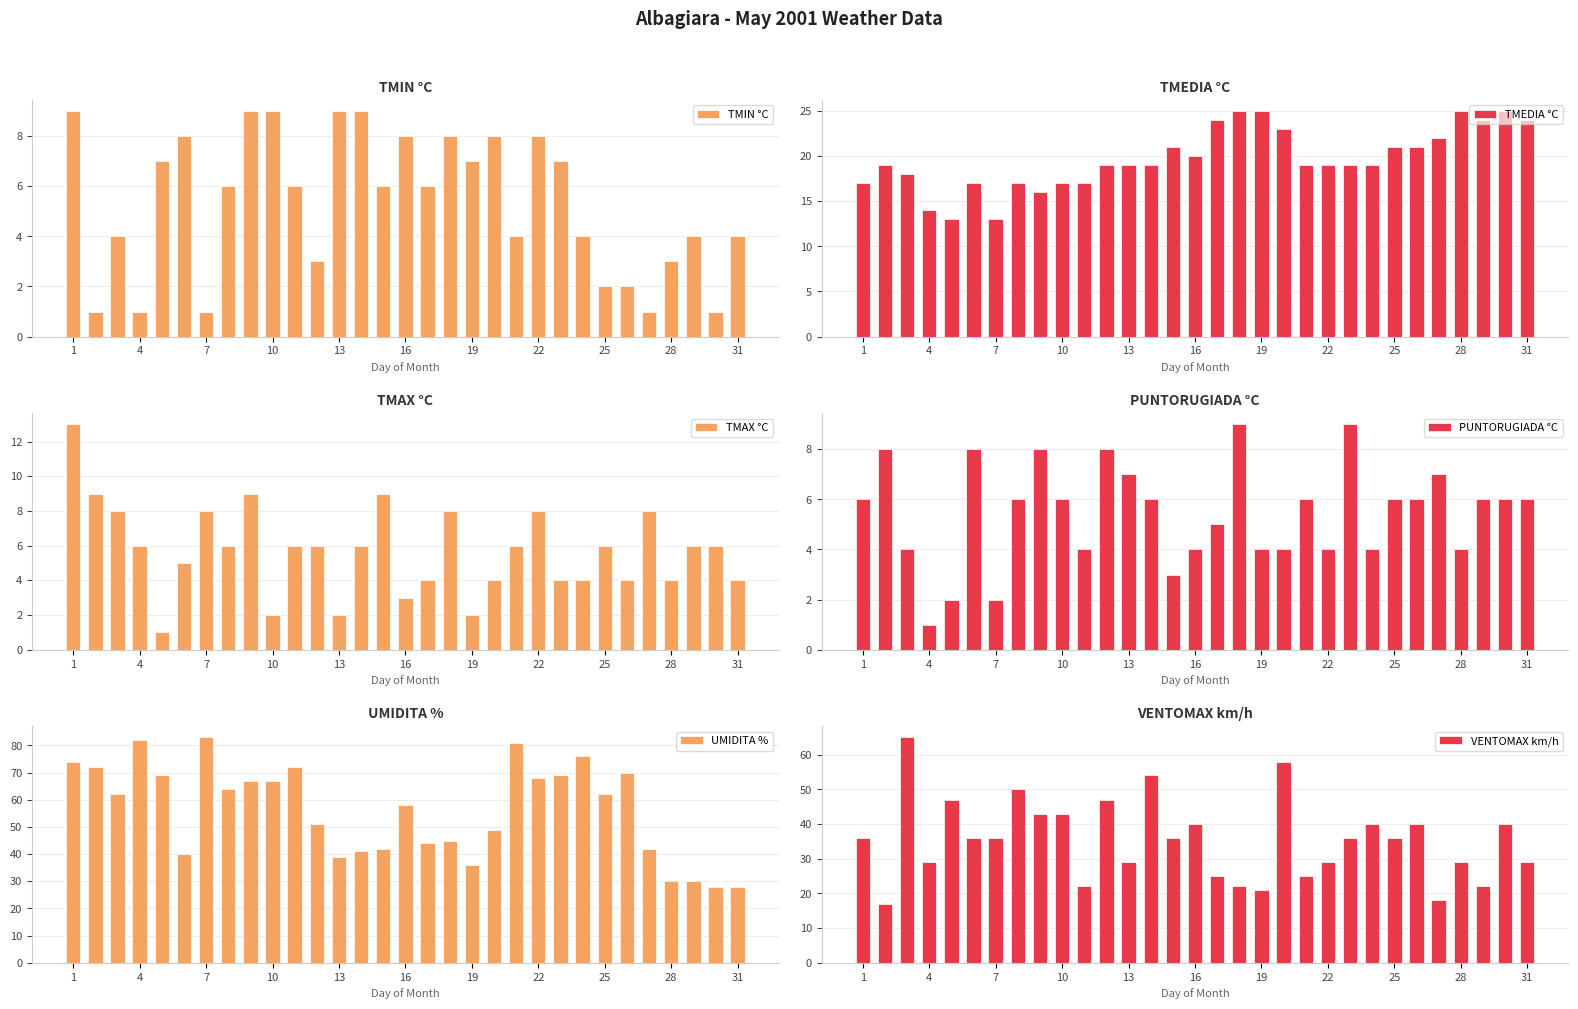

True or false: TMEDIA °C has a value of 18 at 7.

False